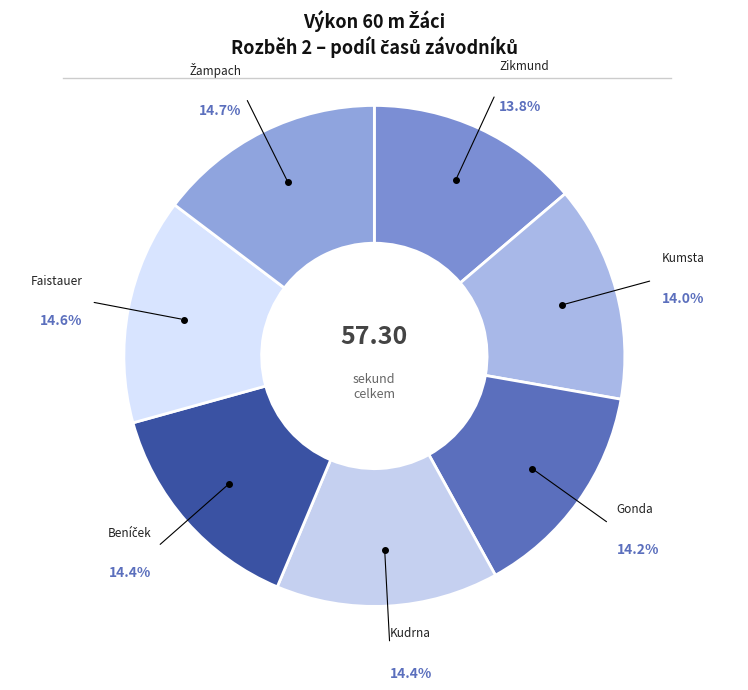

Which category has the smallest portion of the pie?

Zikmund Dominik